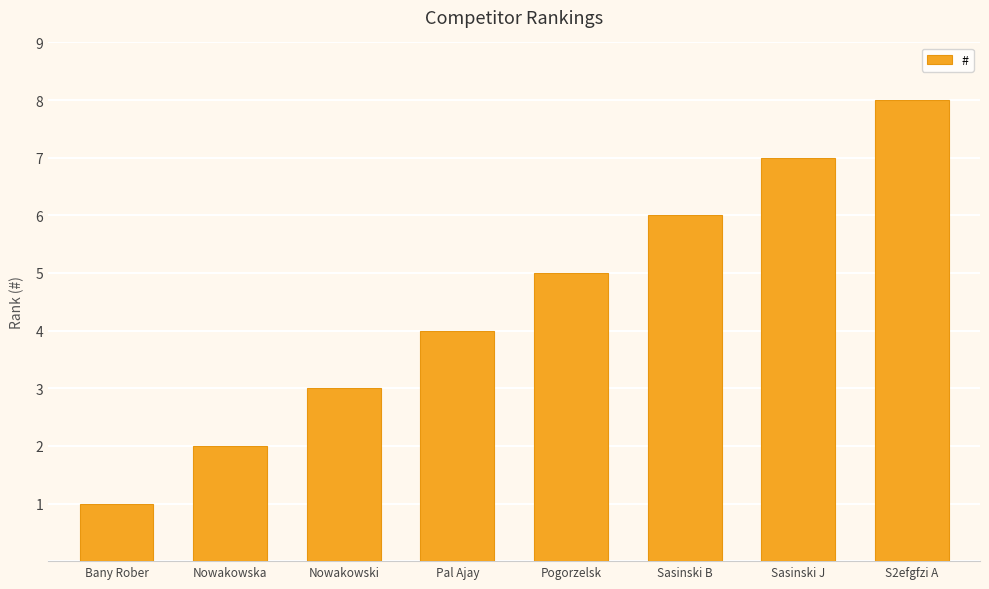

Count the values in the range 3 to 7.

5